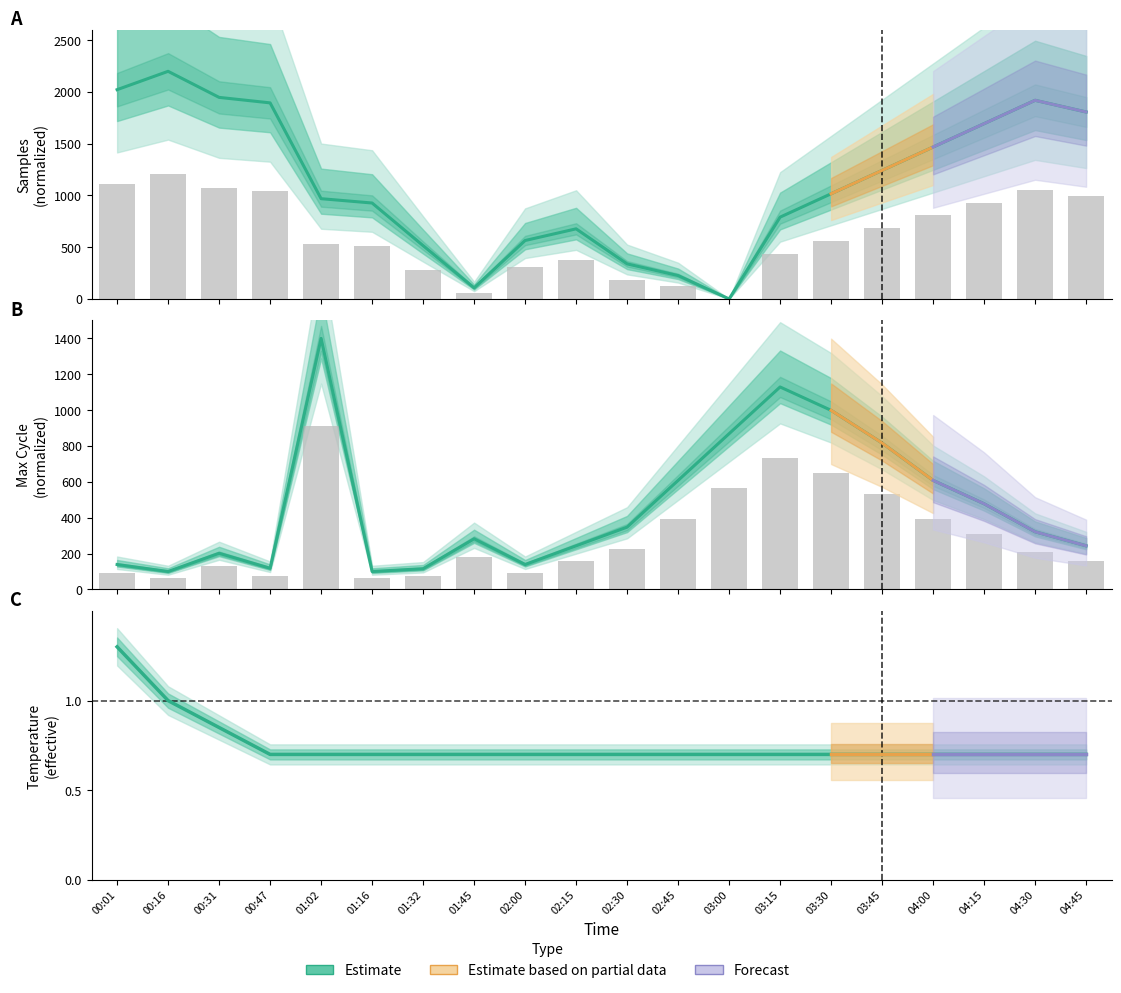

At how many categories does at least one series exceed 423?

18